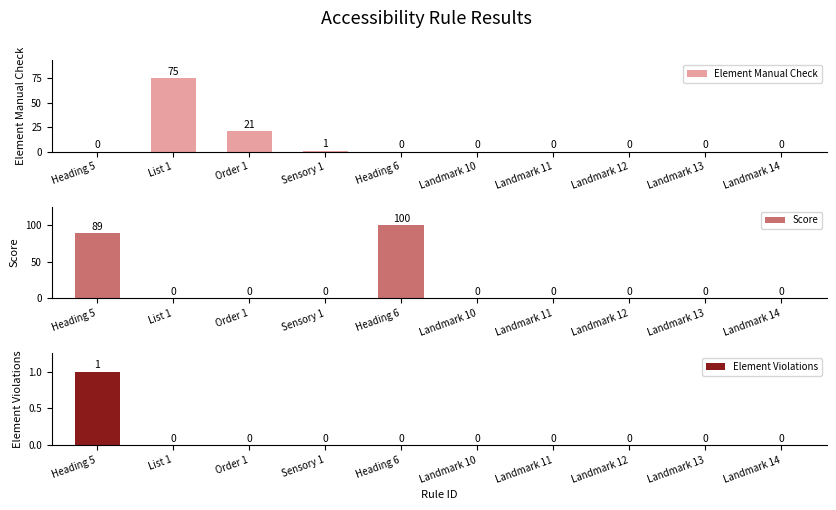

How many values in the Element Manual Check series exceed 0?

3